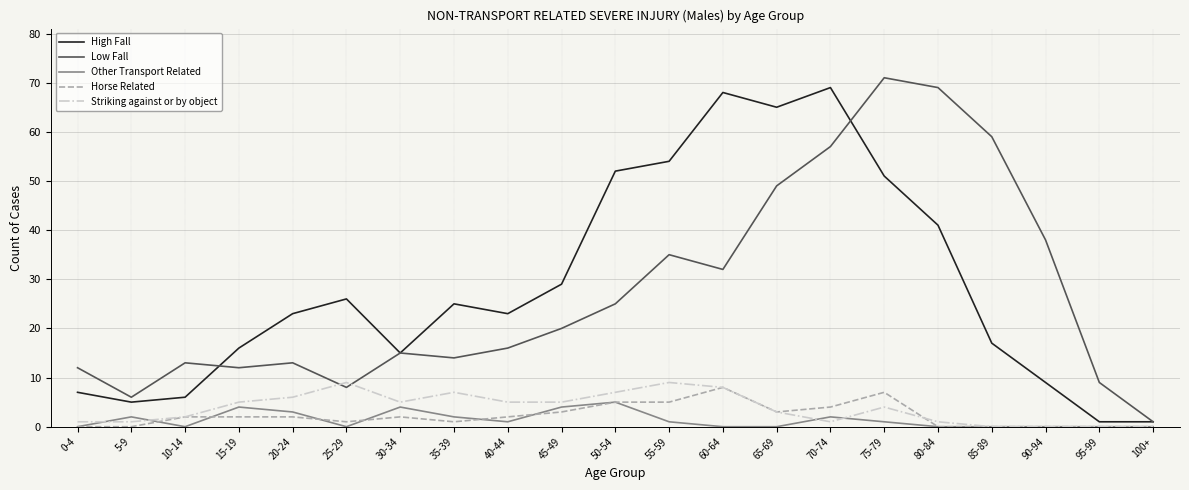

What are all the series names shown in the legend?

High Fall, Low Fall, Other Transport Related, Horse Related, Striking against or by object